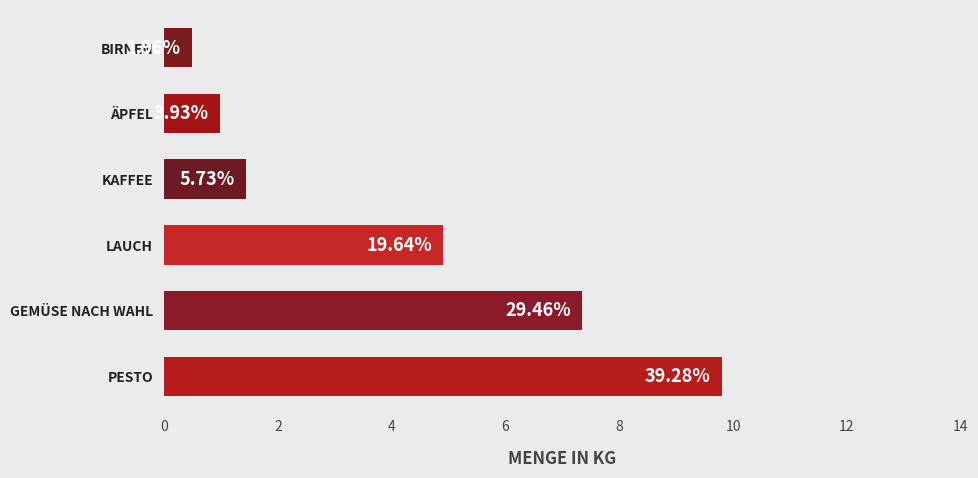

Does the chart contain stacked bars?

No